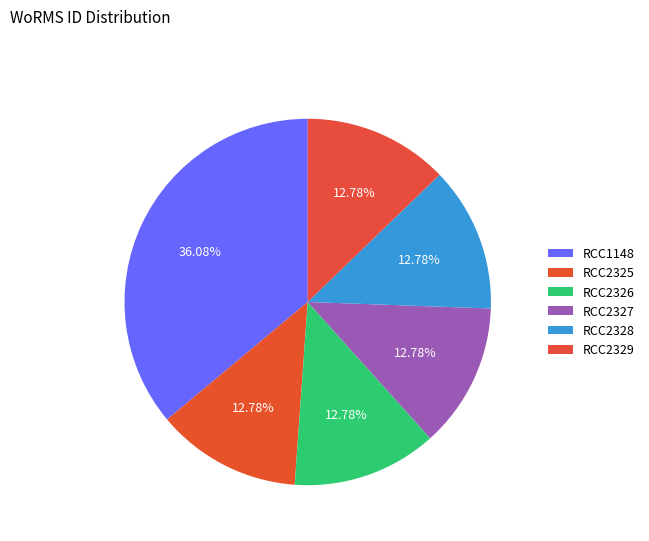

Which slice is the largest?

RCC1148